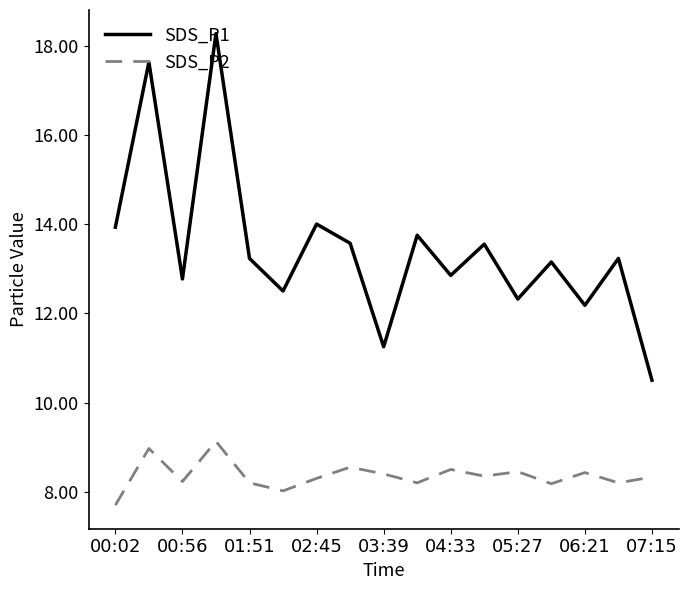

True or false: SDS_P1 and SDS_P2 intersect in this chart.

False